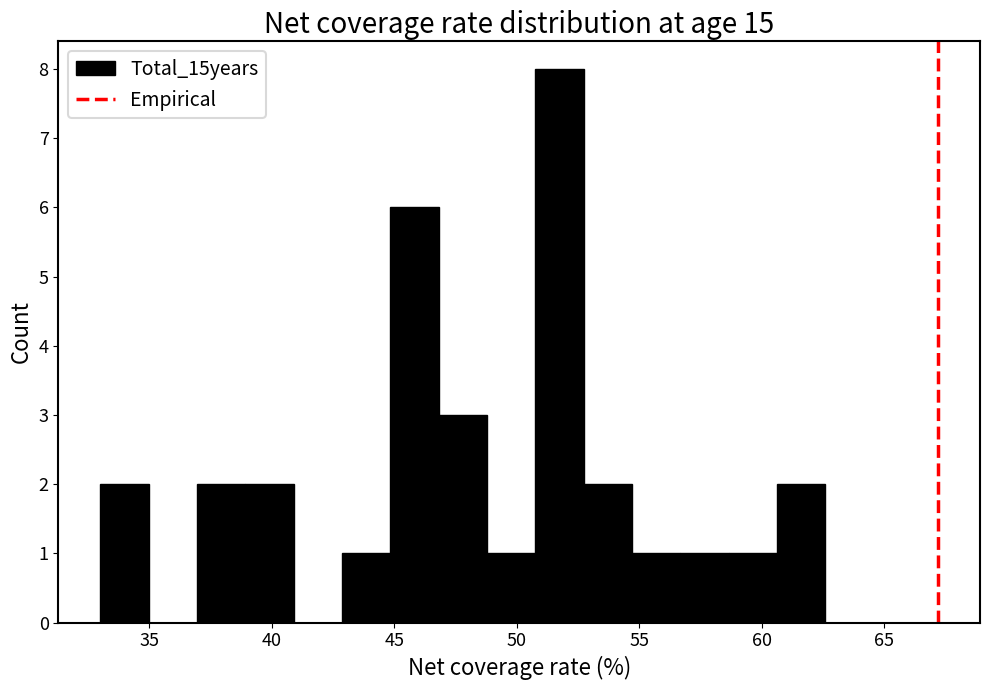

Around what value on the x-axis is the tallest bar? Give the approximate position of its centre, as read against the axis.

51.5